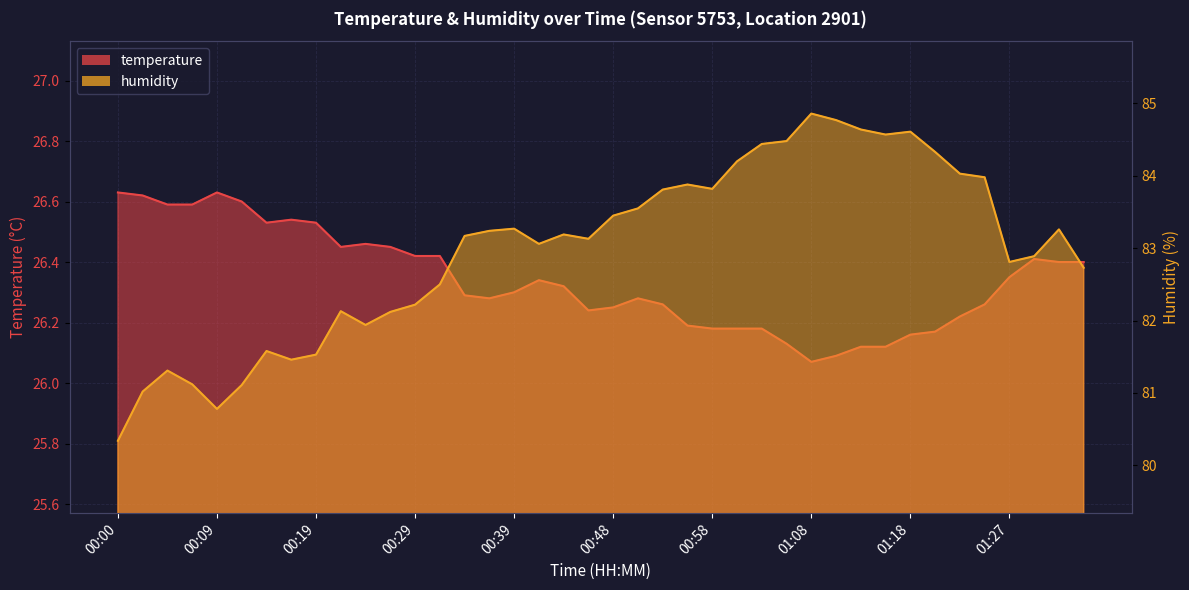

What is the sum of the humidity values at 00:56 and 01:18?

168.5